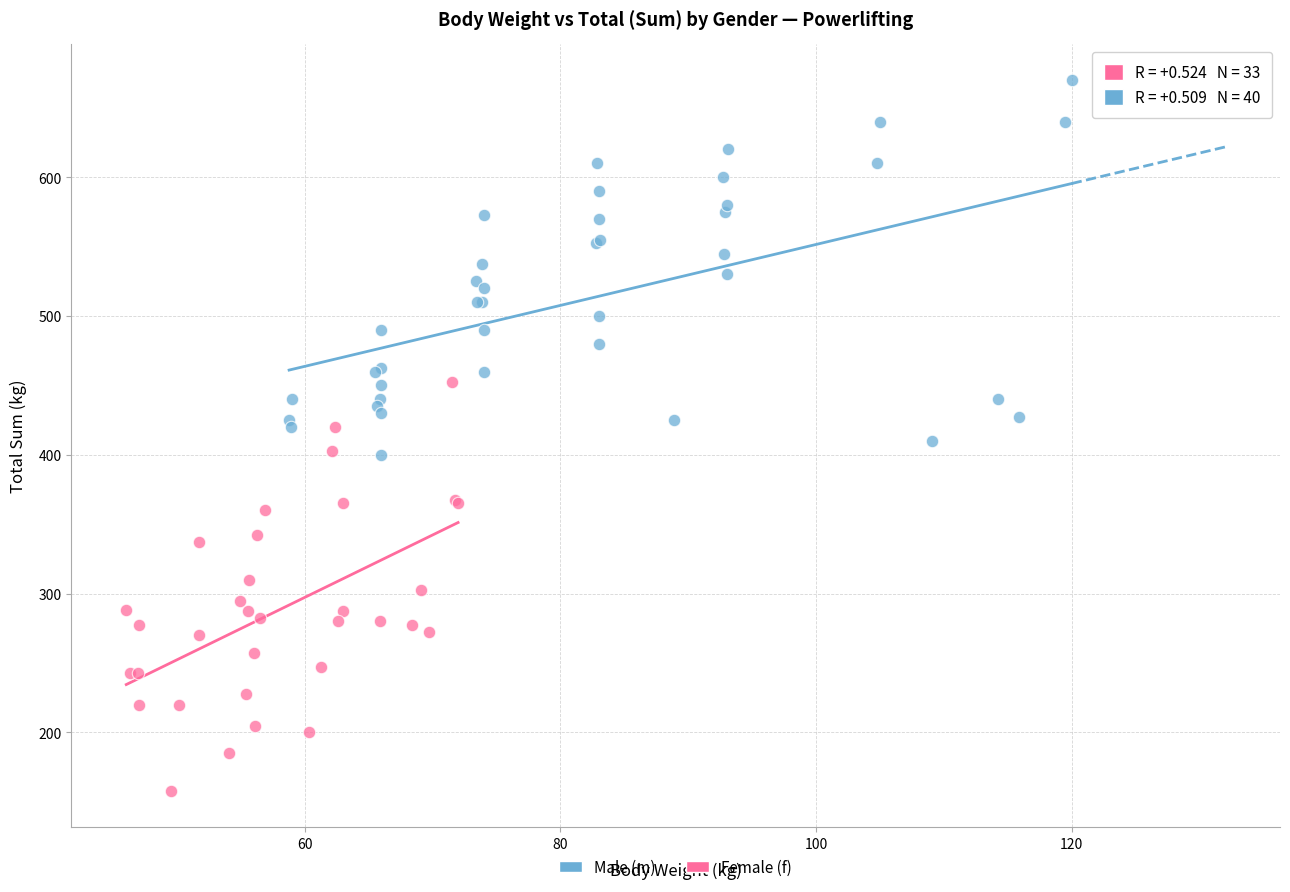

Which series contains the lowest Y value?

Female (f)